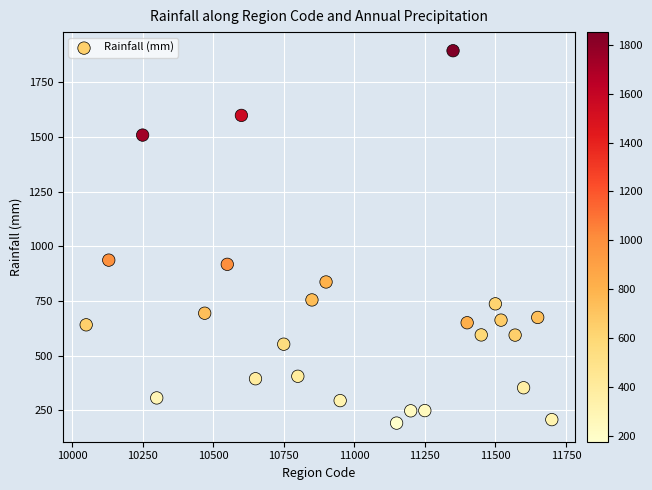

What Y value in the scatter plot is closest to 1042?

936.7